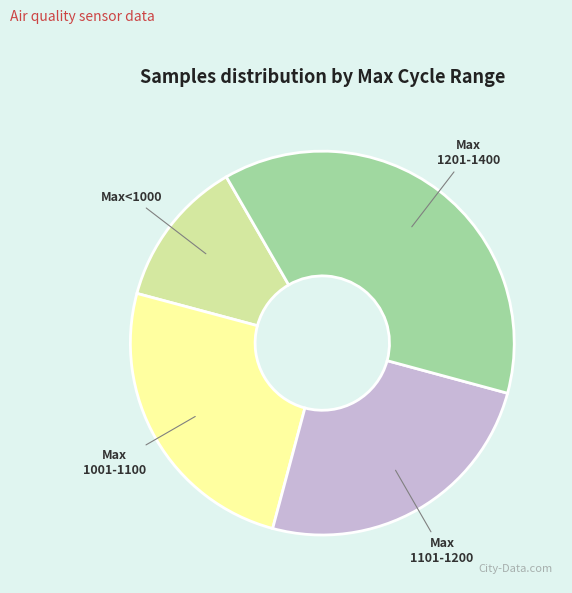

Is there a majority slice in this chart?

No